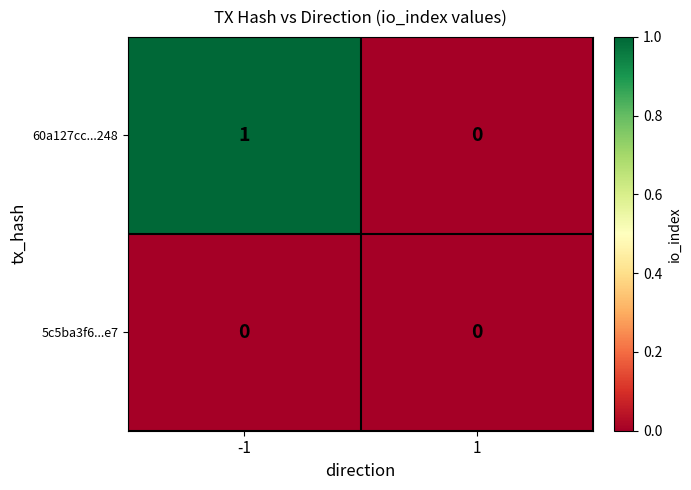

Rank the series by their average value, from lowest to highest.

5c5ba3f6...e7, 60a127cc...248